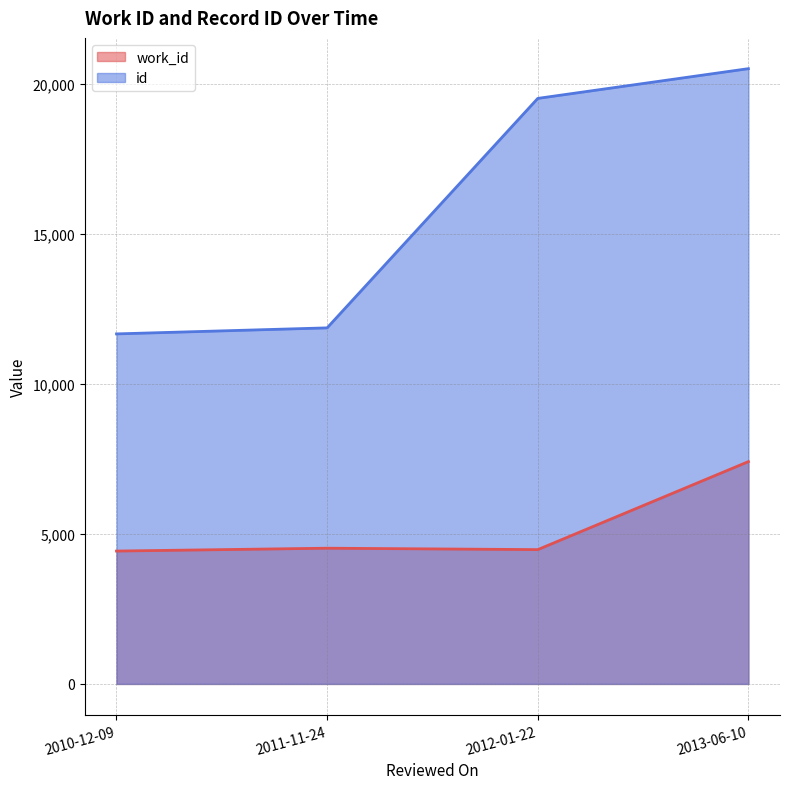

What is the difference between the maximum and second lowest values in the id series?

8636